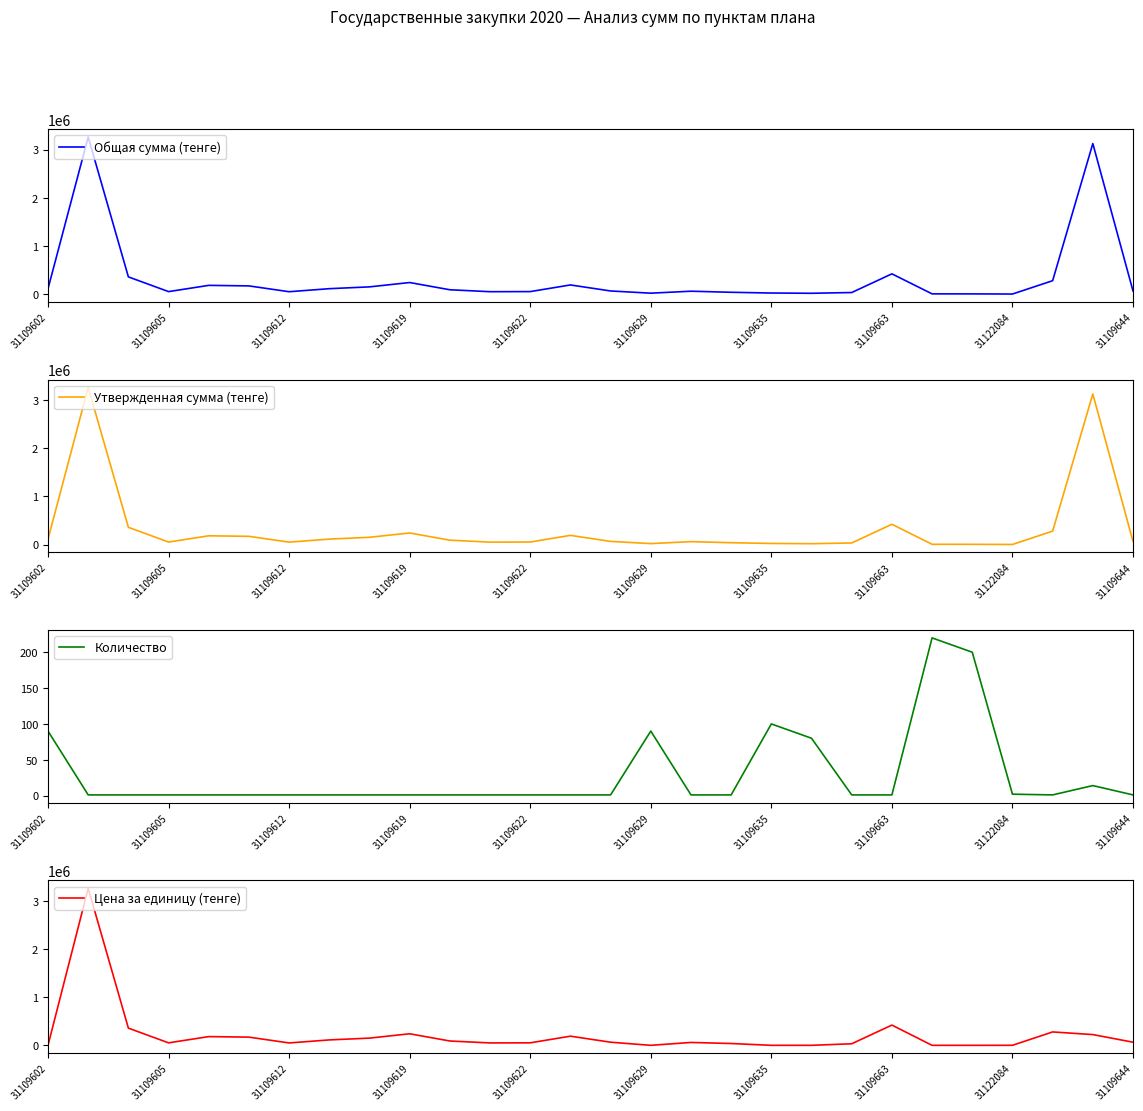

How many interior local peaks does the Утвержденная сумма (тенге) series have?

7